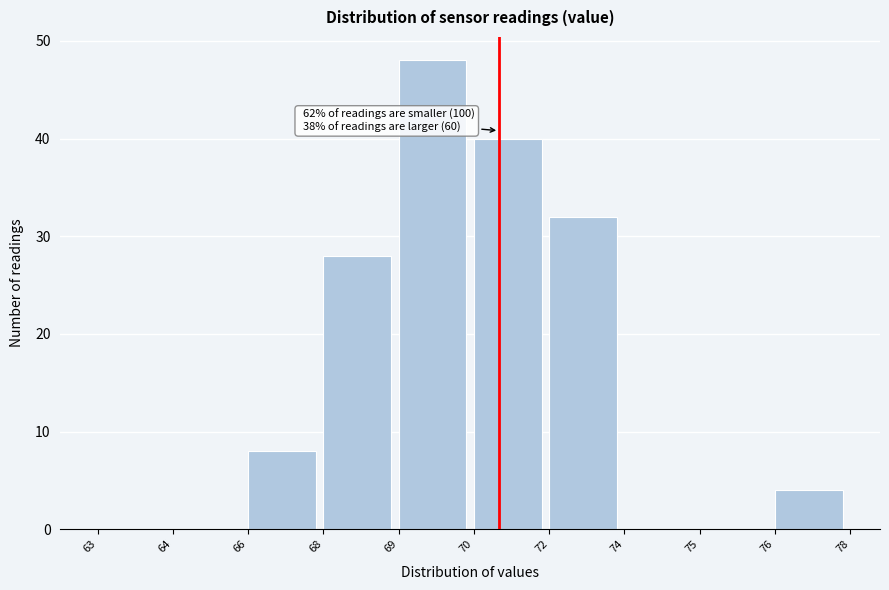

Reading right to left, transcribe all the data shown in this chart.

76=4	75=0	74=0	72=32	70=40	69=48	68=28	66=8	64=0	63=0